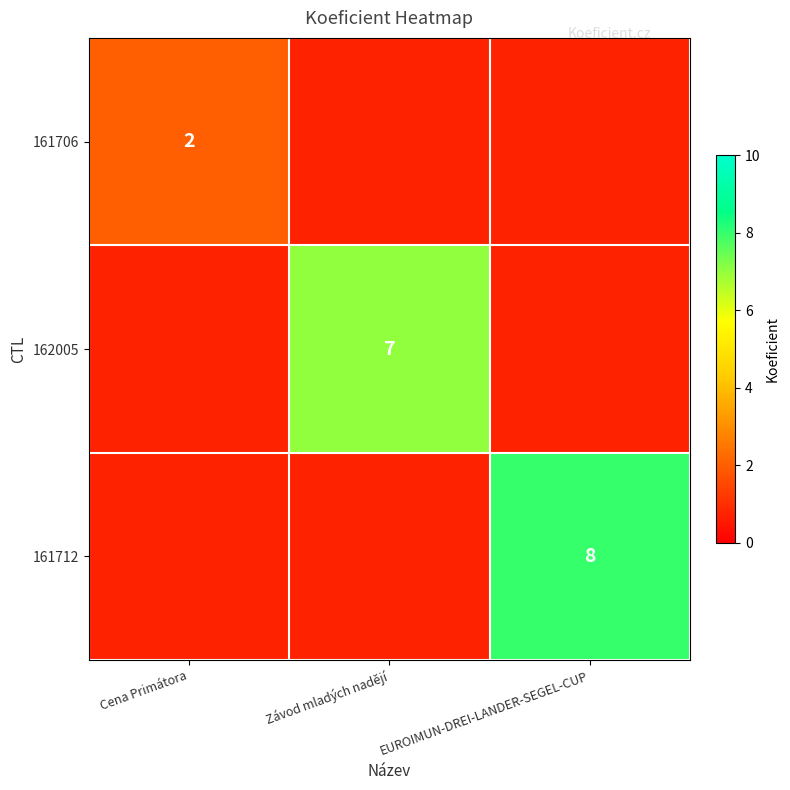

Is it true that 162005 equals 3.4 at Závod mladých nadějí?

False